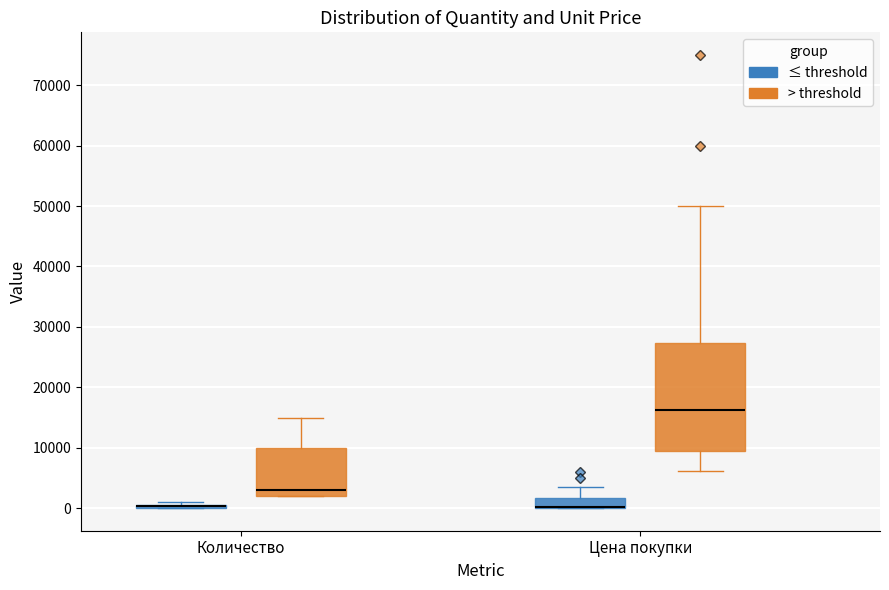

Where does the lower whisker of the box for Цена покупки (> threshold) end on the y-axis? The values are not printed on the chart, so give them approximately, as read against the axis.

6000